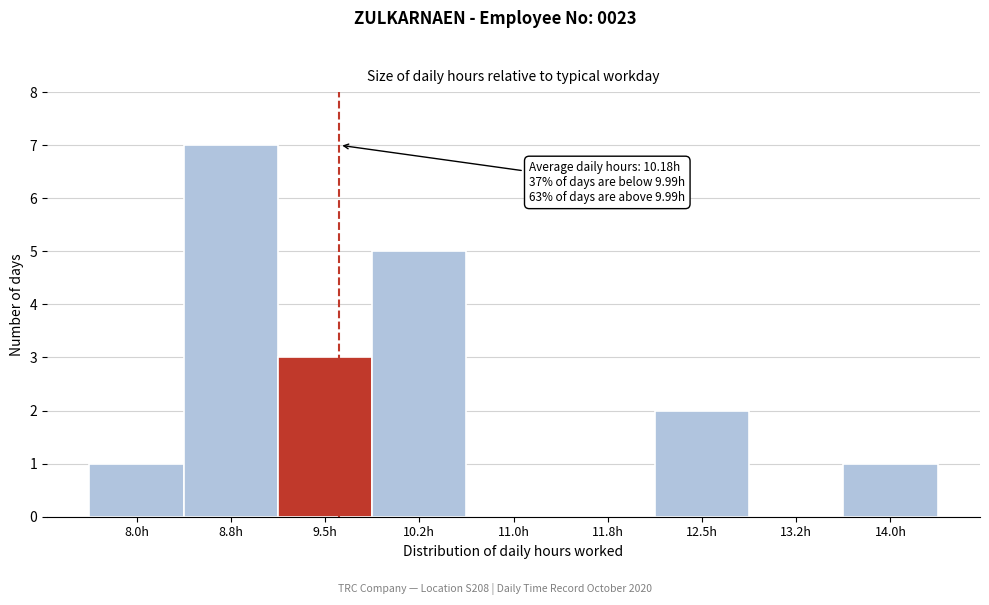

Reading left to right, list all the values displayed in this chart.

8.0h=1	8.8h=7	9.5h=3	10.2h=5	11.0h=0	11.8h=0	12.5h=2	13.2h=0	14.0h=1